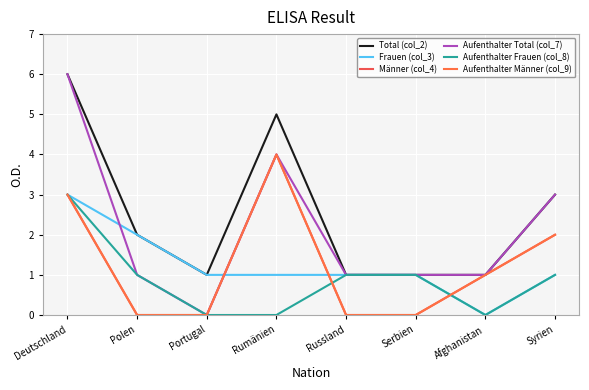

What is the difference between the maximum and second lowest values in the Frauen (col_3) series?

2